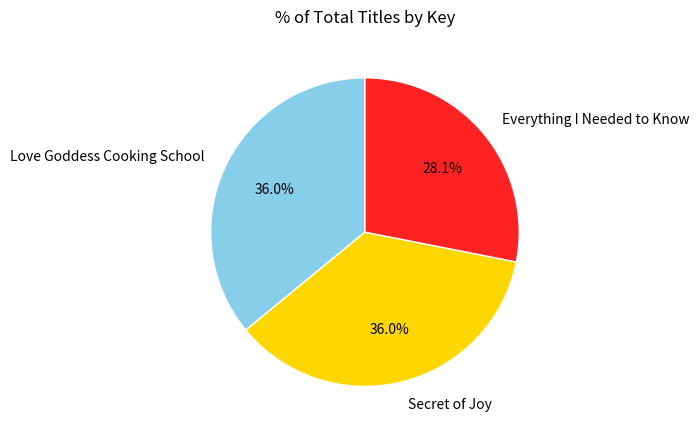

To the nearest percent, what portion does Love Goddess Cooking School represent?

36%